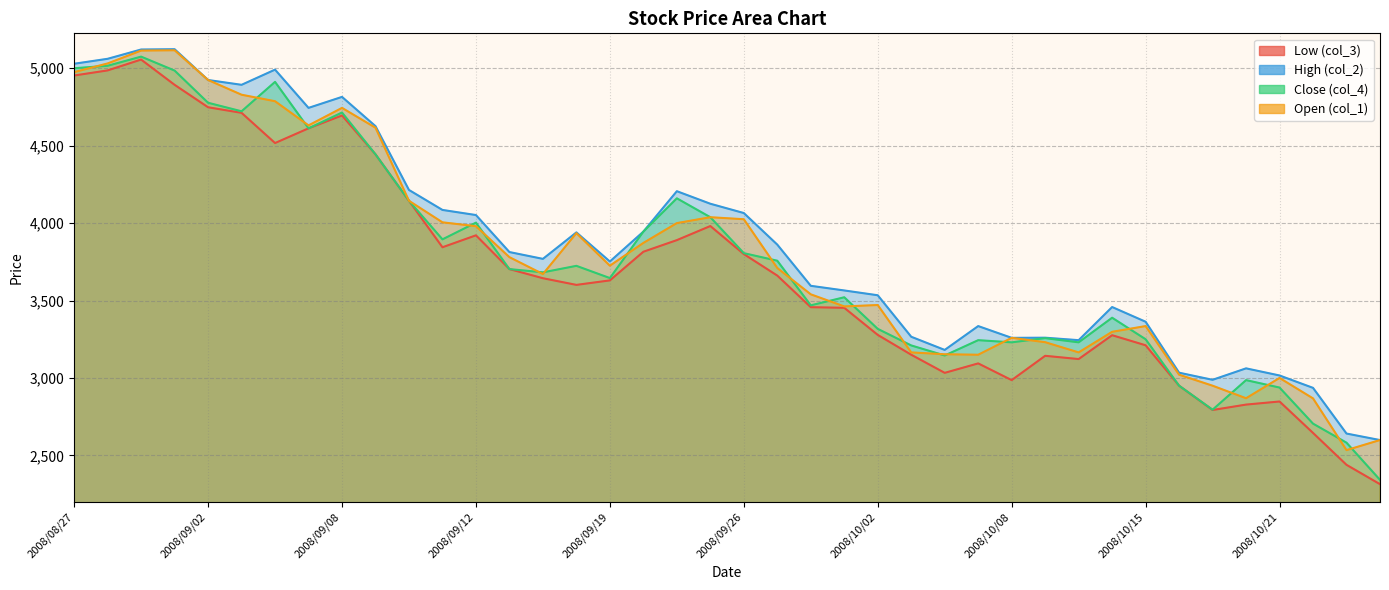

Rank the series at 2008/09/30 from lowest to highest value.

Low (col_3), Close (col_4), Open (col_1), High (col_2)